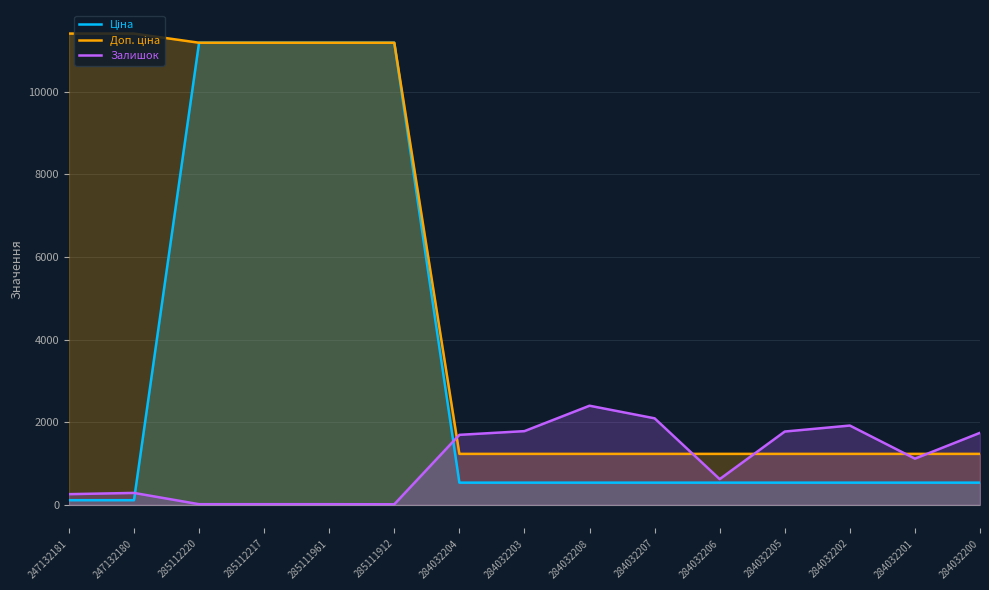

What is the maximum value shown in the chart?

11410.0